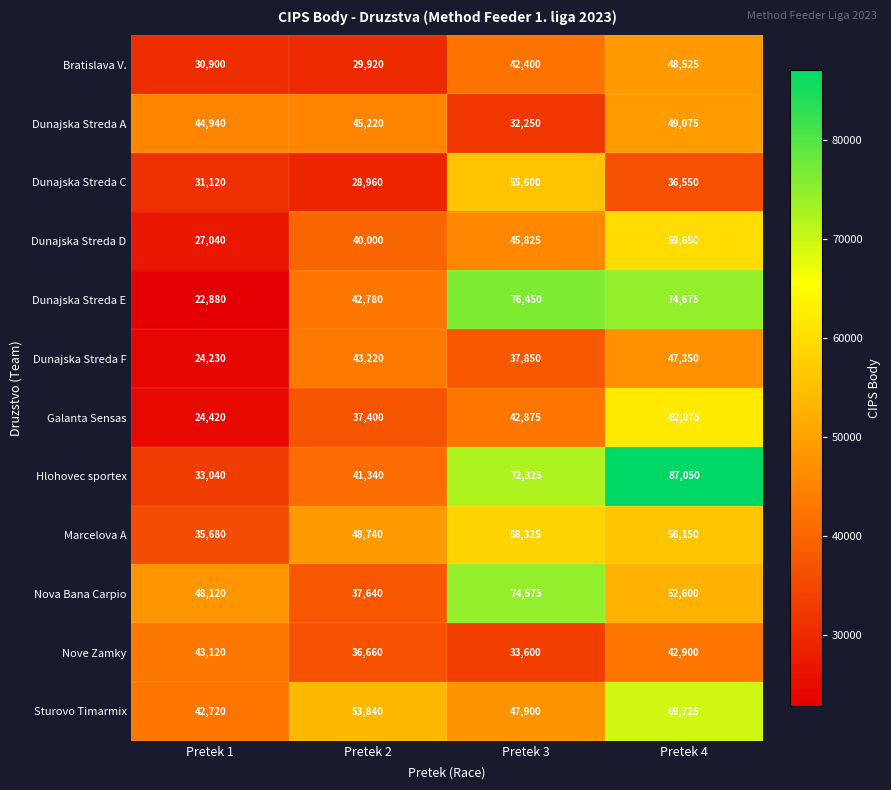

Read the Bratislava V. value at Pretek 3, to the nearest 50.

42400